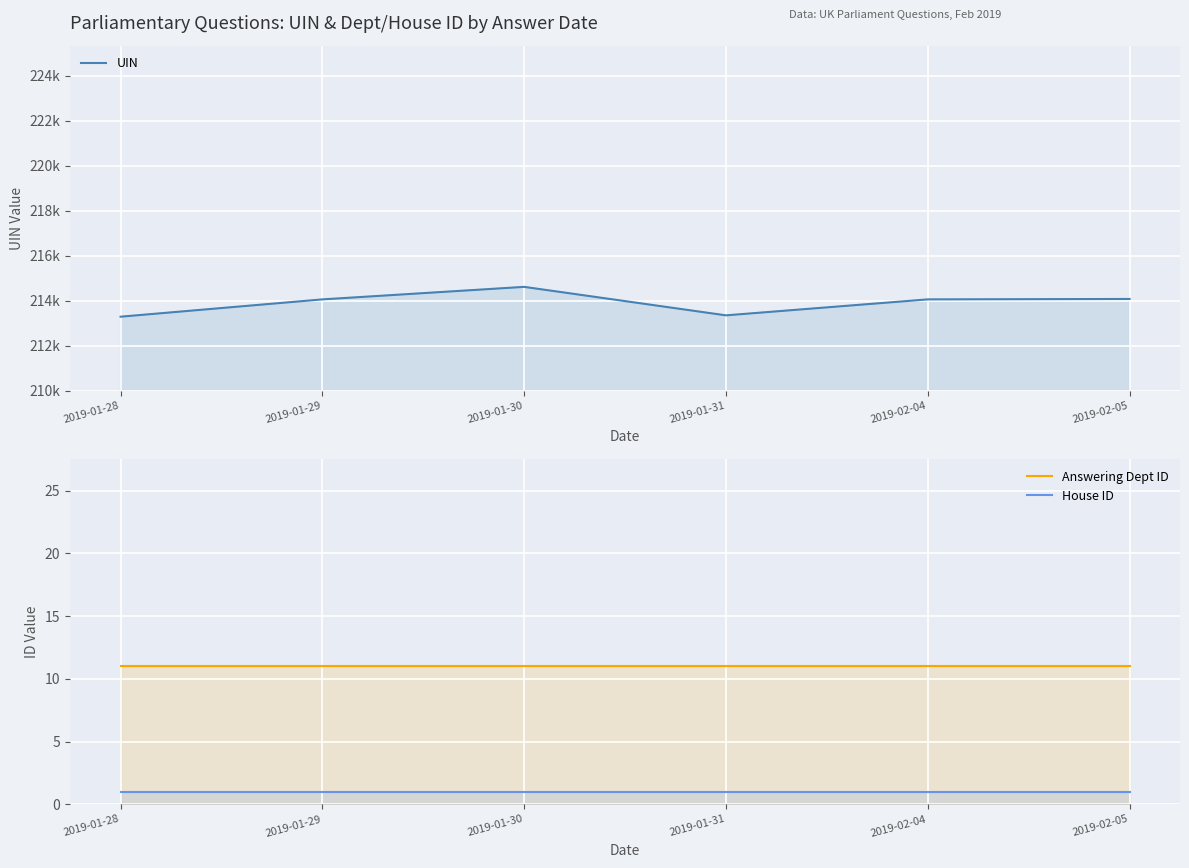

What is the value of the Answering Dept ID point at the 4th from the left?

11